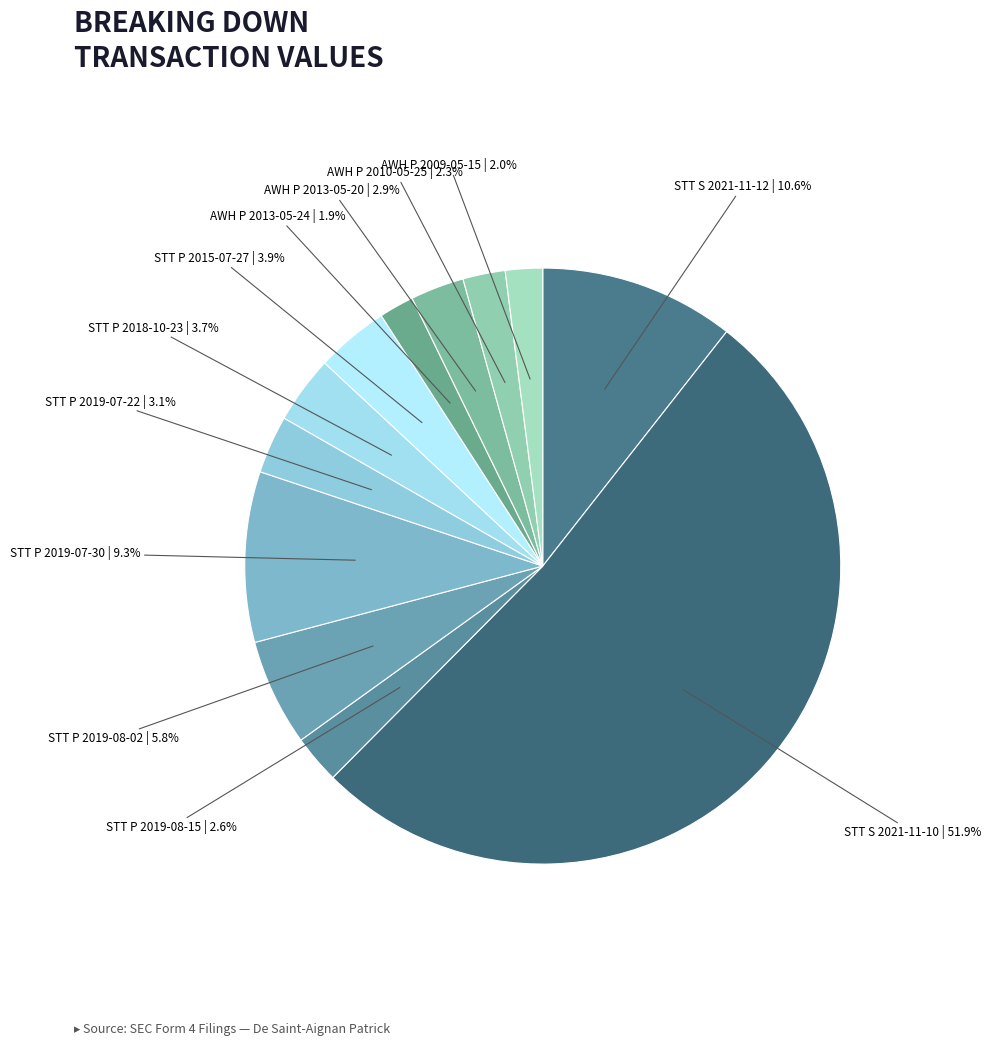

How much of the chart is everything except STT P 2015-07-27?

96.1%